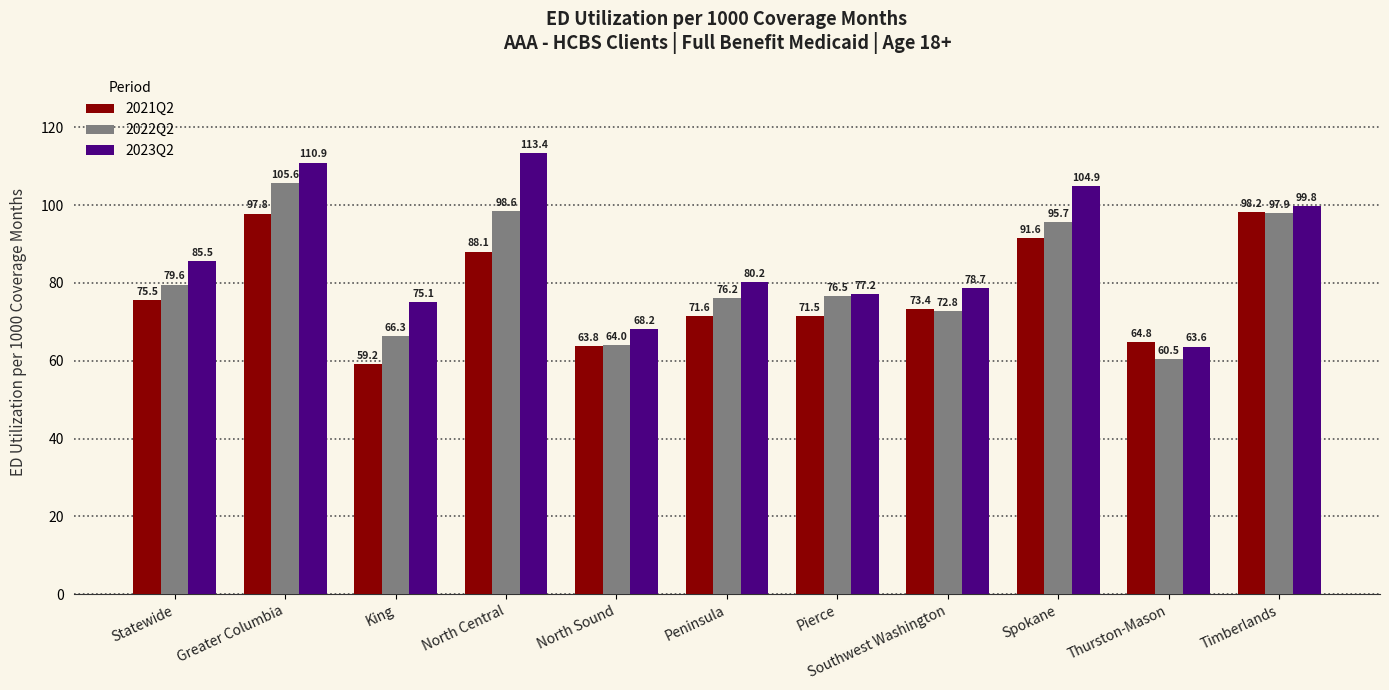

What is the value of the 2021Q2 bar at the 4th from the left?

88.1